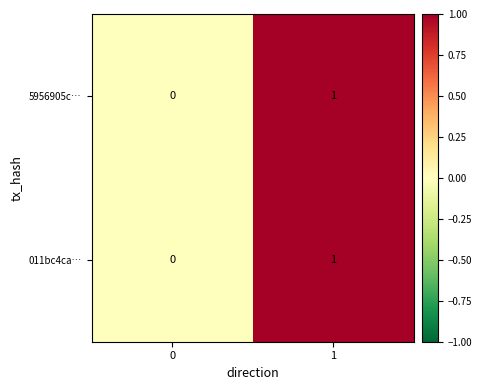

True or false: 5956905c… has a value of 0 at 0.

True